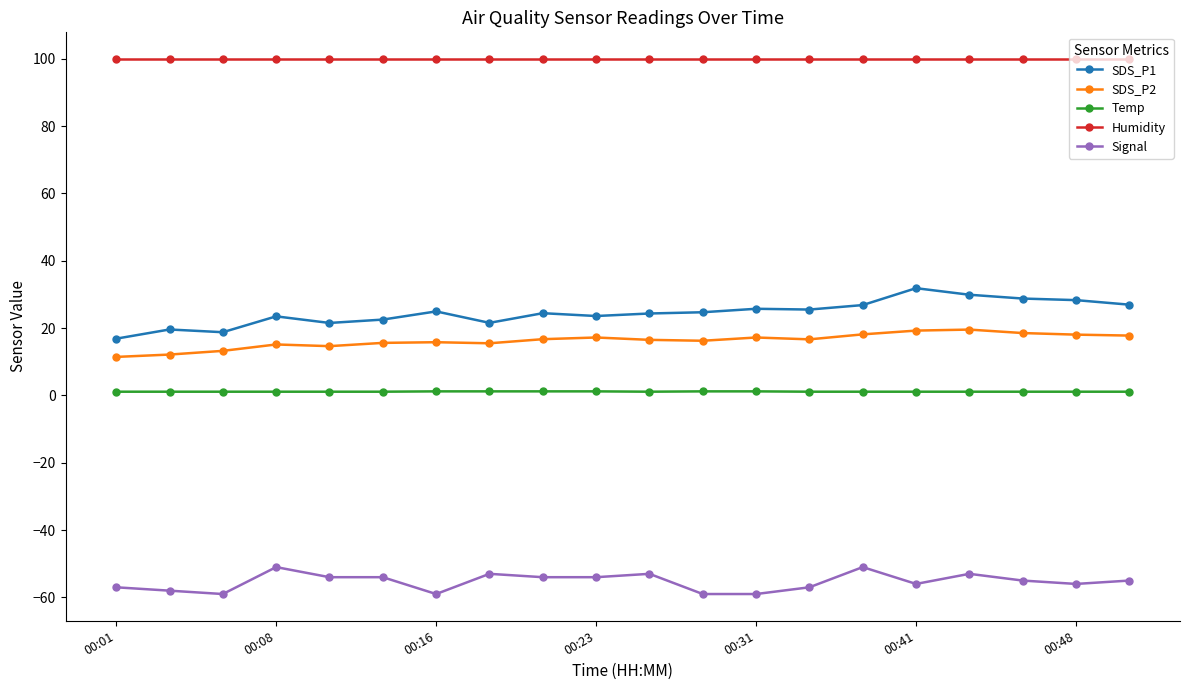

List the series in order of their peak value, highest first.

Humidity, SDS_P1, SDS_P2, Temp, Signal